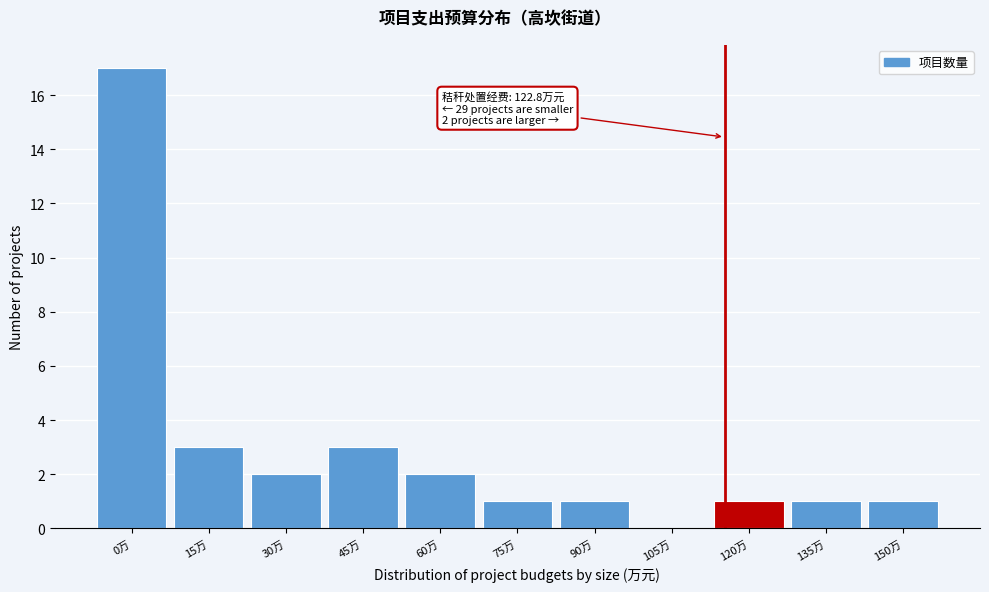

Reading left to right, what are all the values shown in this chart?

0万=17	15万=3	30万=2	45万=3	60万=2	75万=1	90万=1	105万=0	120万=1	135万=1	150万=1